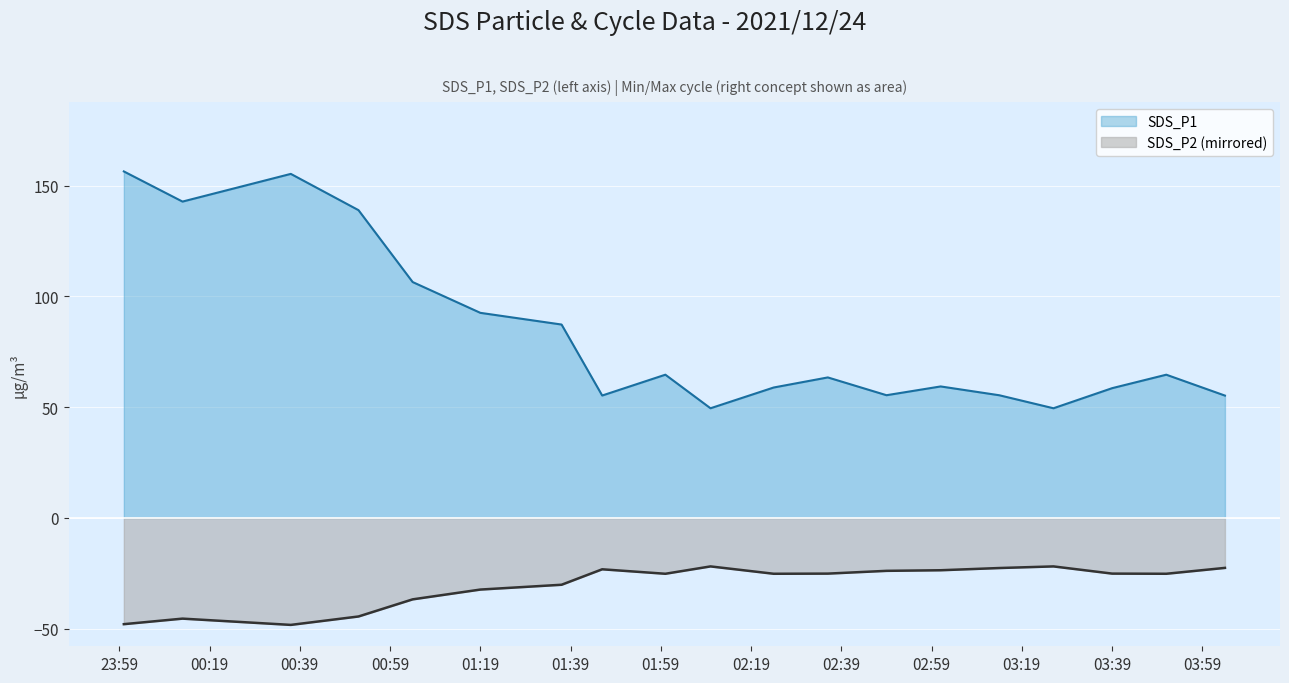

At which category does SDS_P1 reach its first local peak?

2021-12-24 00:37